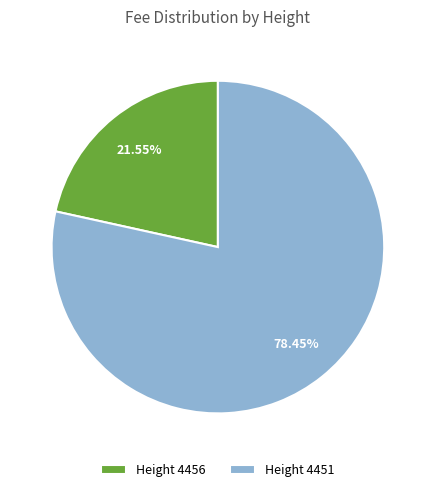

To the nearest percent, what is the average slice percentage?

50%